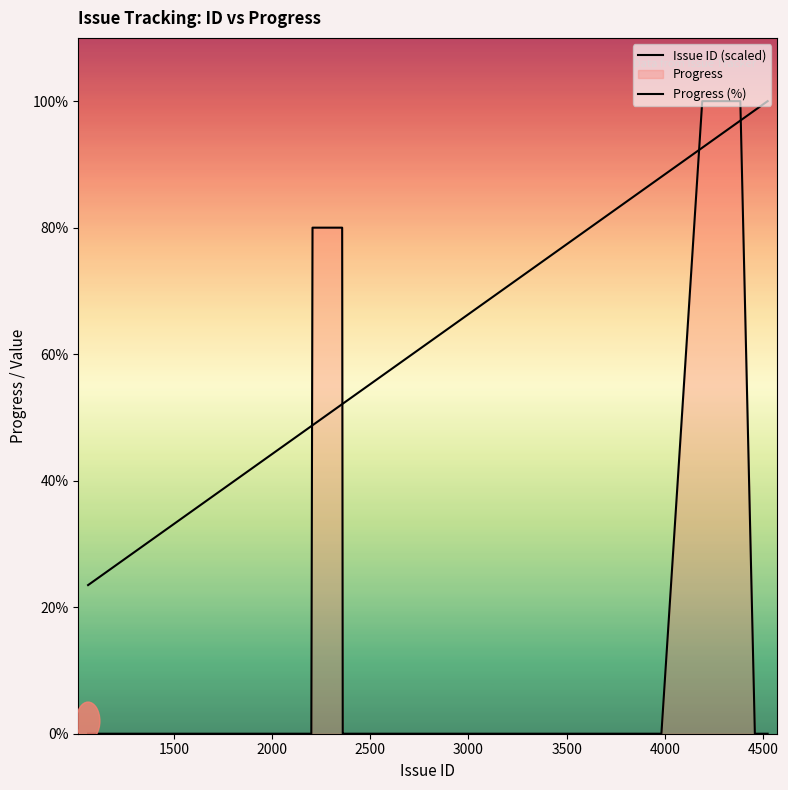

Which series has the largest total across all categories?

Issue ID (scaled)